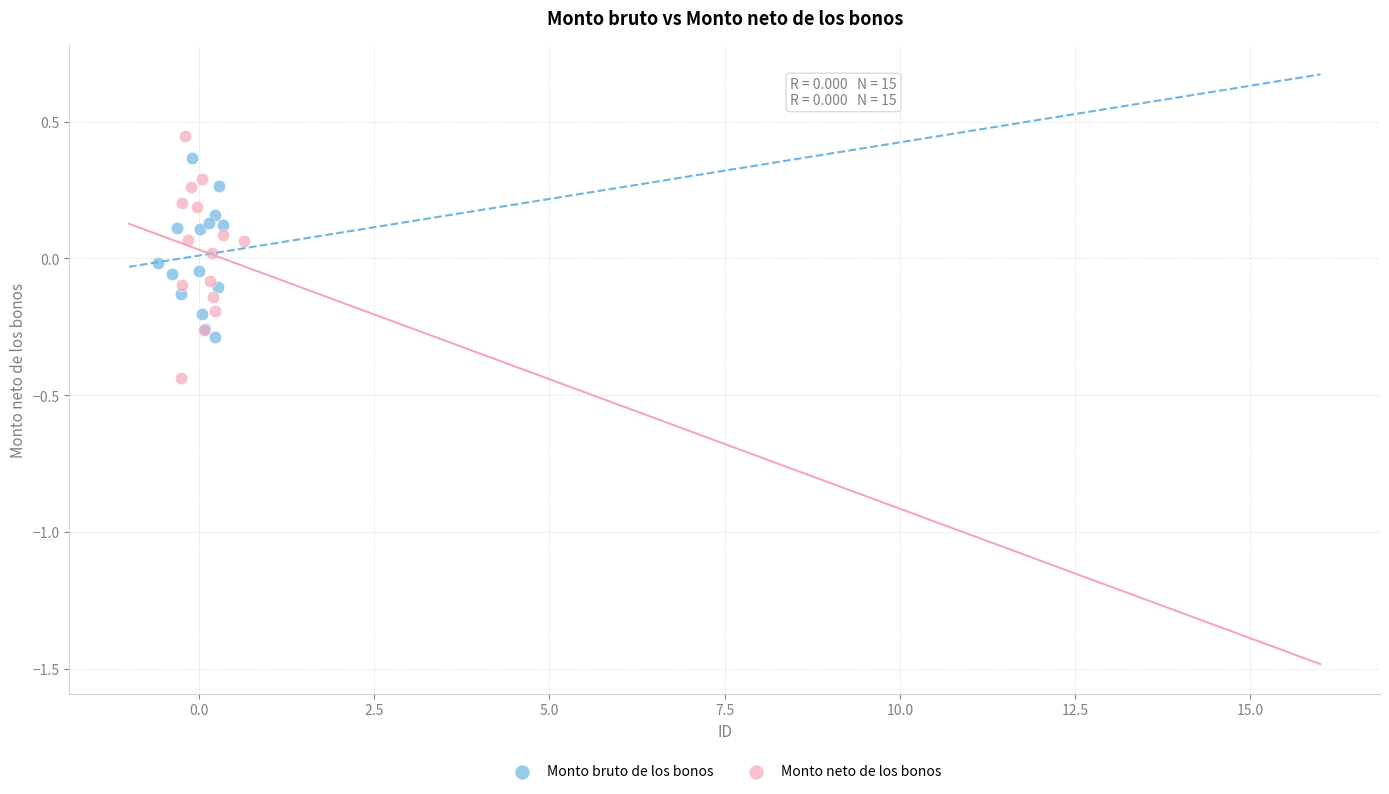

Which series reaches the minimum Y coordinate?

Monto neto de los bonos